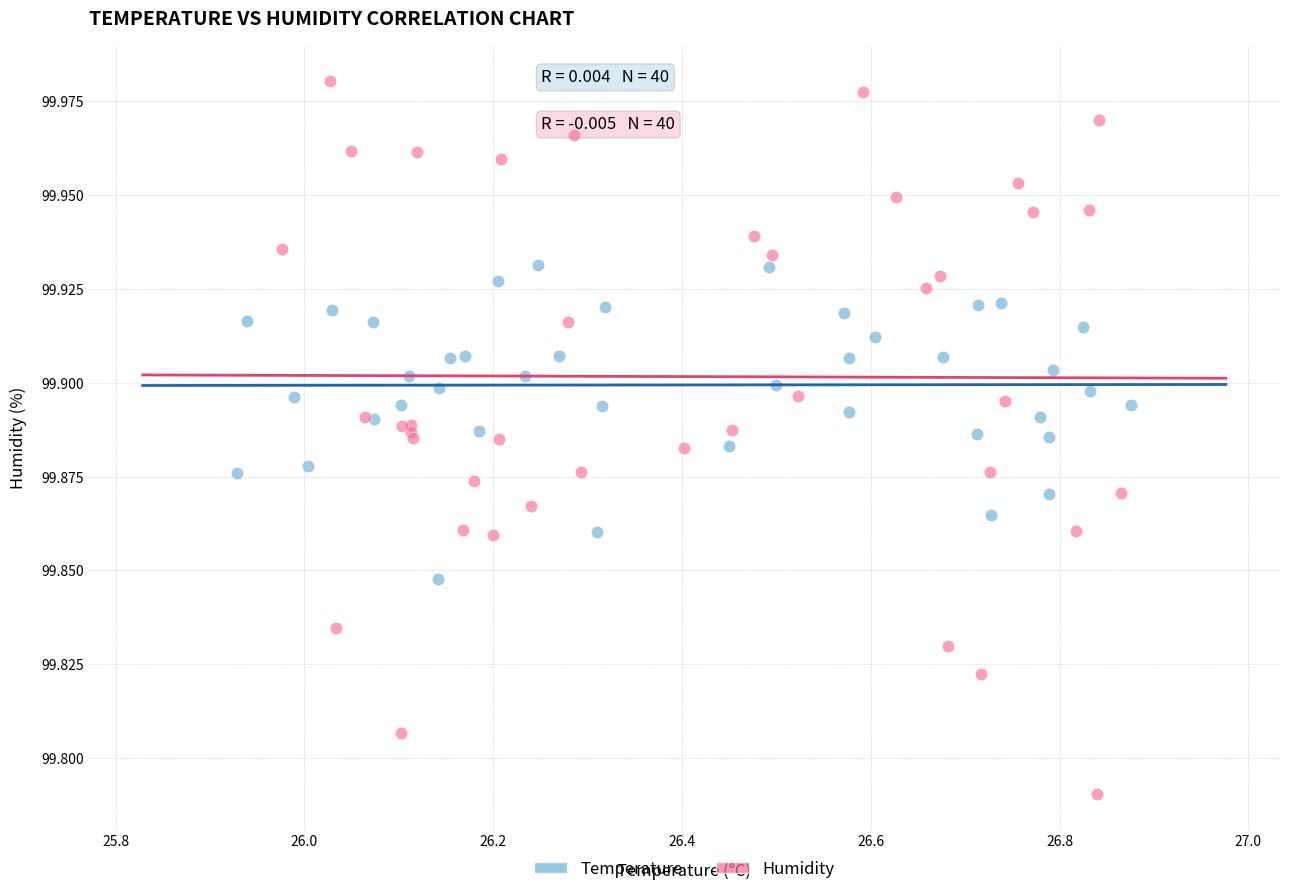

Which series has the widest spread of Y values?

Humidity